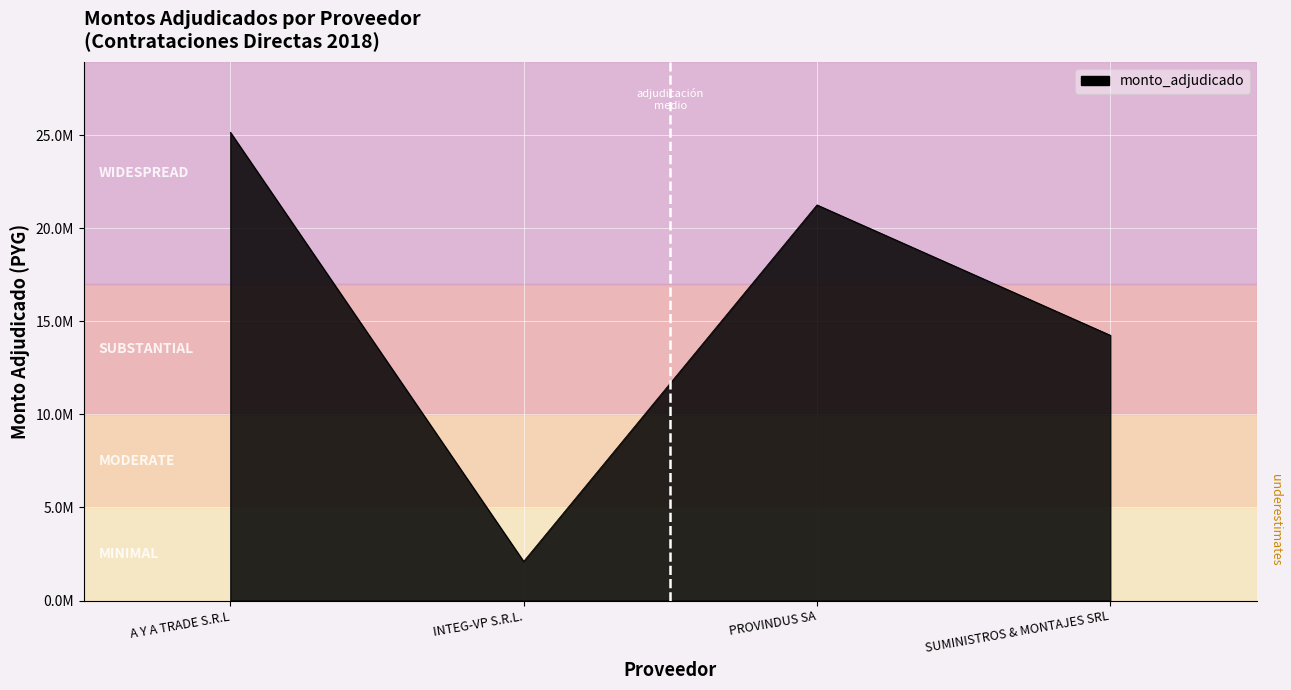

What is the sum of the values at PROVINDUS SA and INTEG-VP S.R.L.?

23356000